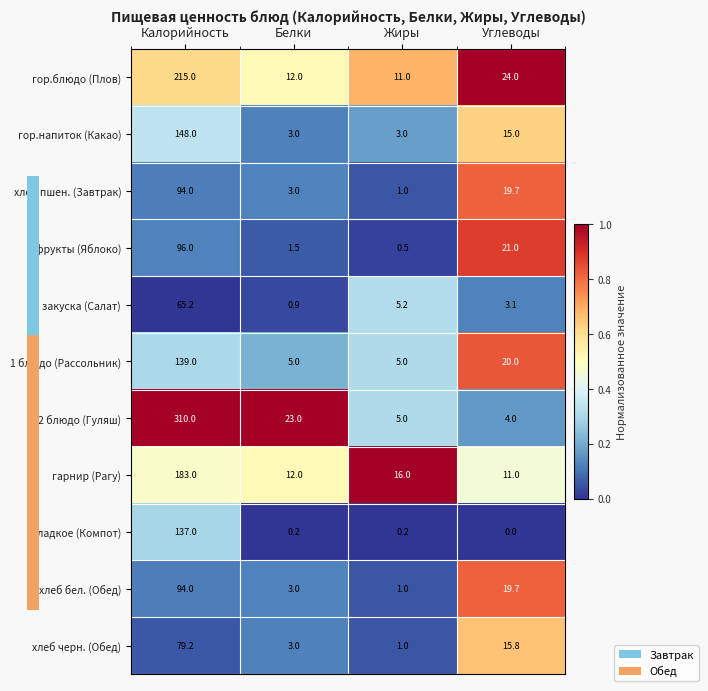

Which label corresponds to the largest value in the chart?

Калорийность